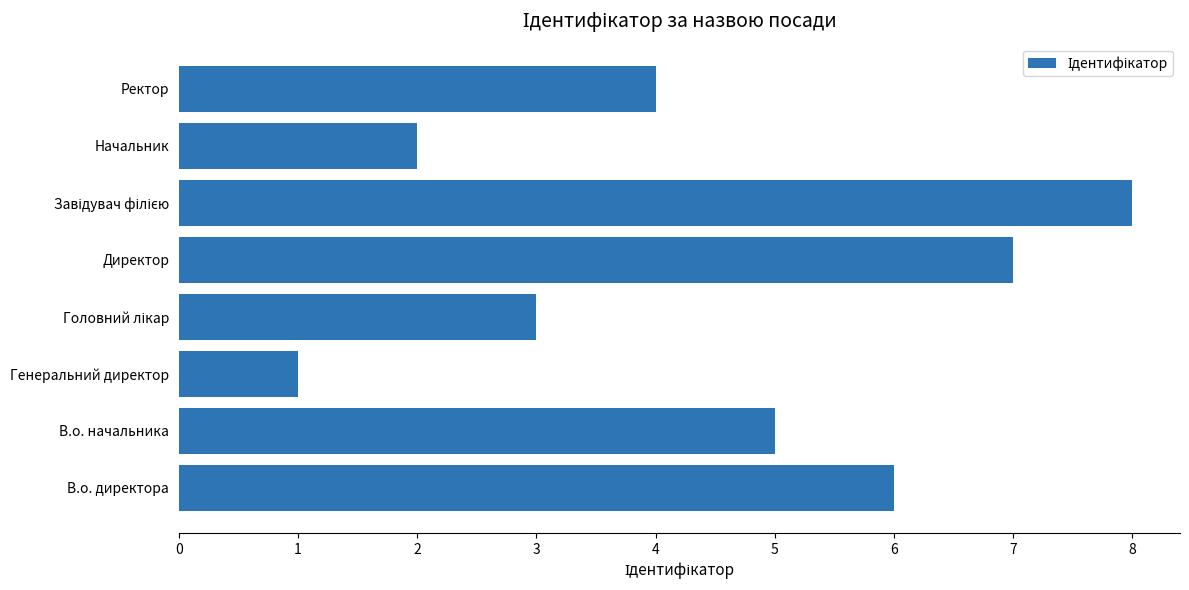

What is the sum of all values?

36